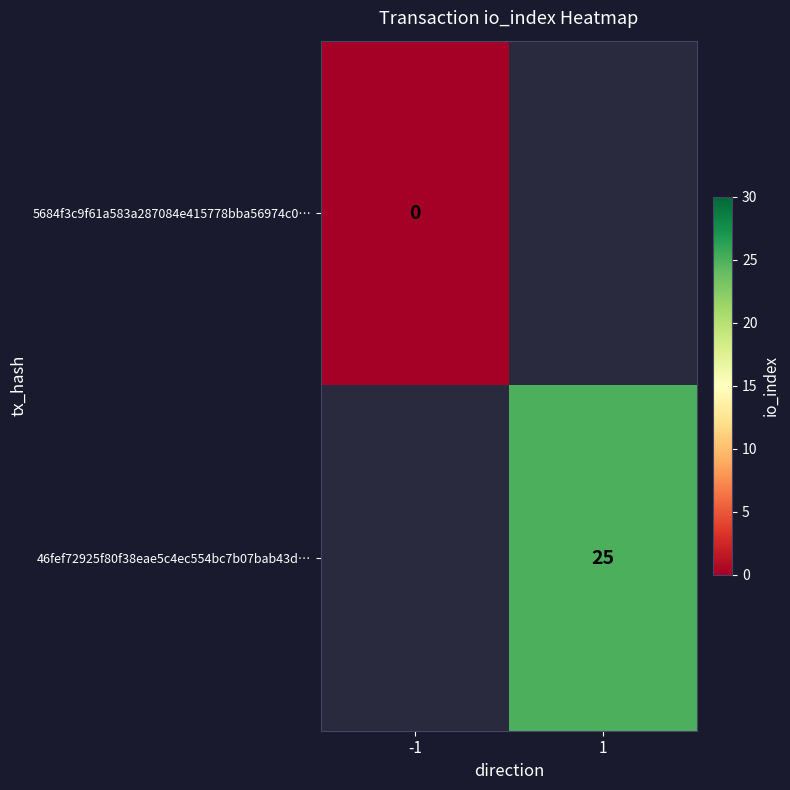

The value of 46fef72925f80f38eae5c4ec554bc7b07bab43d… at 1 is 44. True or false?

False